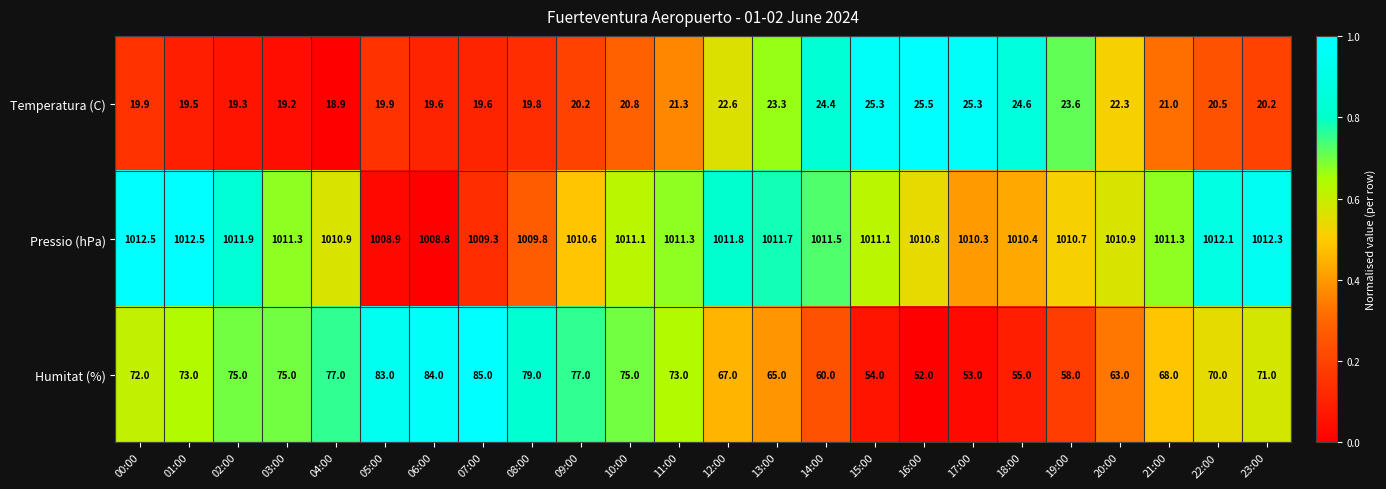

What is the maximum value for Humitat (%)?

85.0